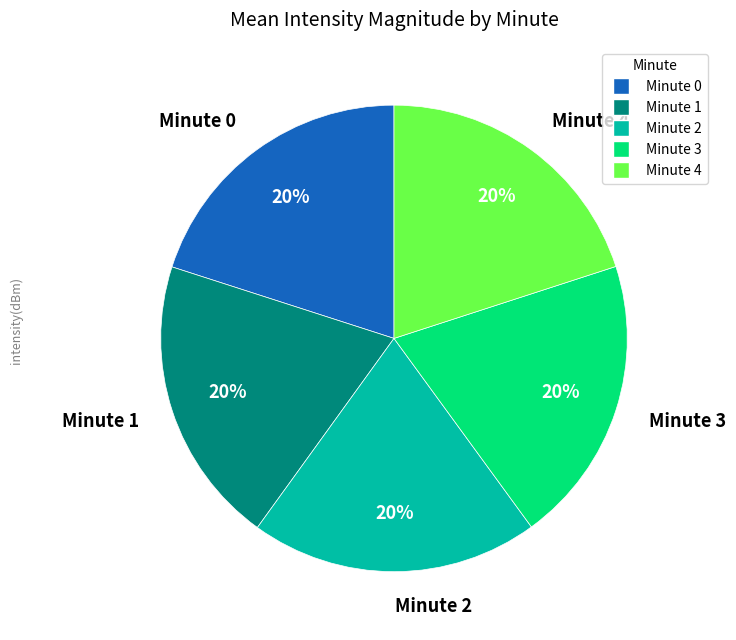

The Minute 4 slice represents 15% of the pie. True or false?

False